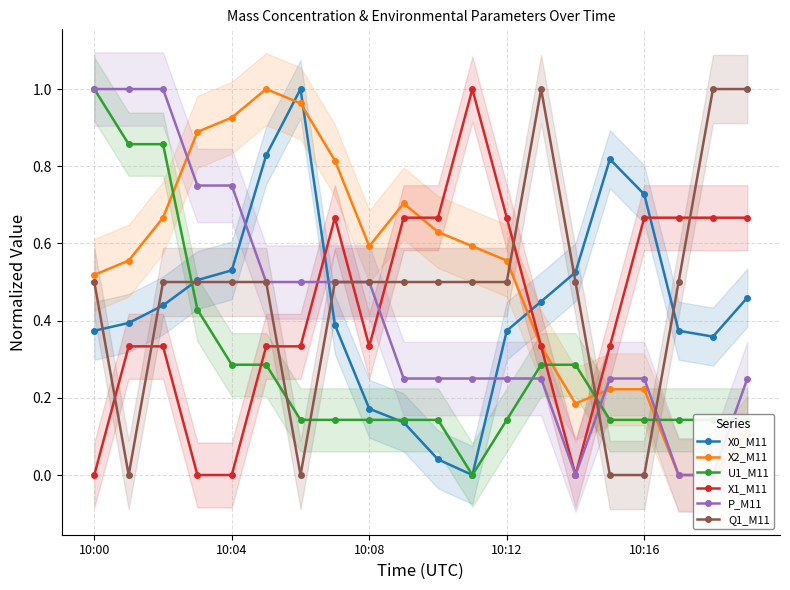

What is the highest value of the X1_M11 series?

1.0